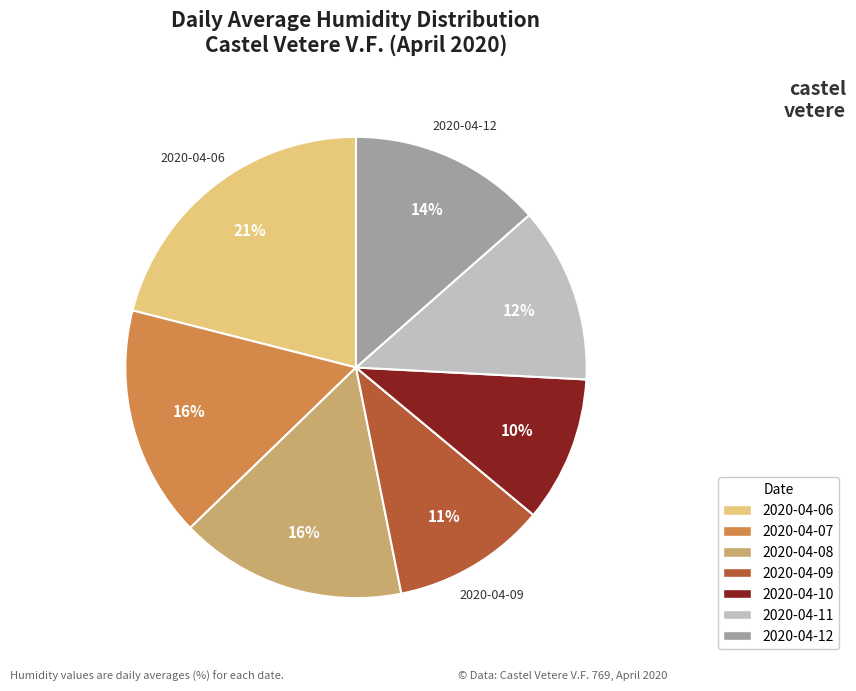

Do 2020-04-09 and 2020-04-08 together represent more than half of the pie?

No